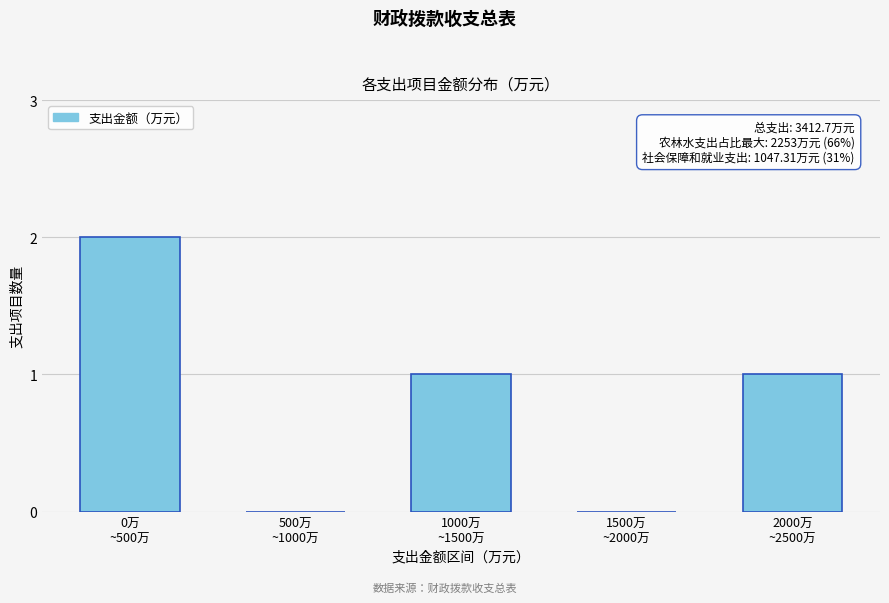

What is the sum of all values?

4